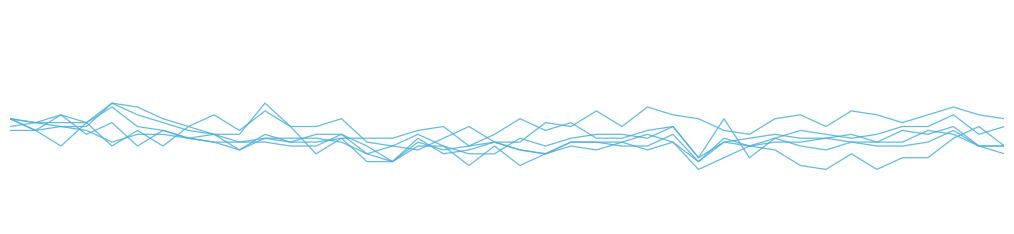

At which category is the sum across all series the highest?

00:45